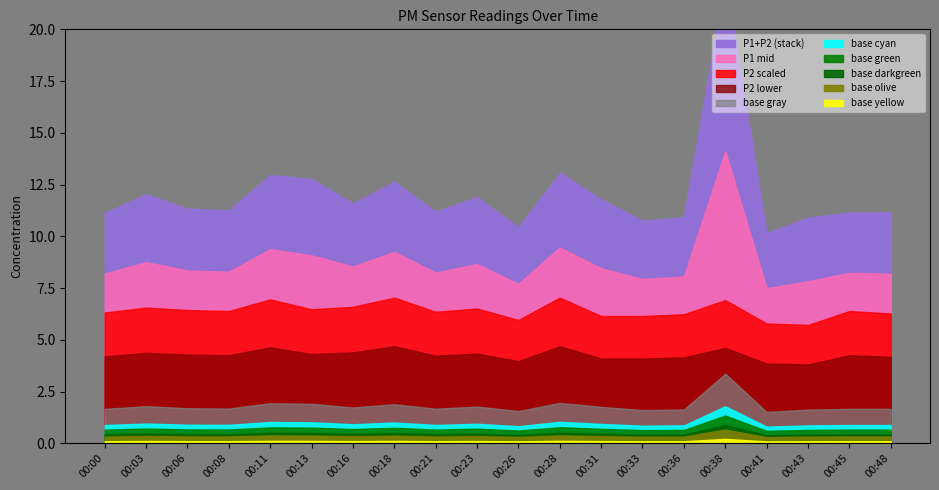

What is the difference between the maximum and minimum values in the P1 series?

11.4